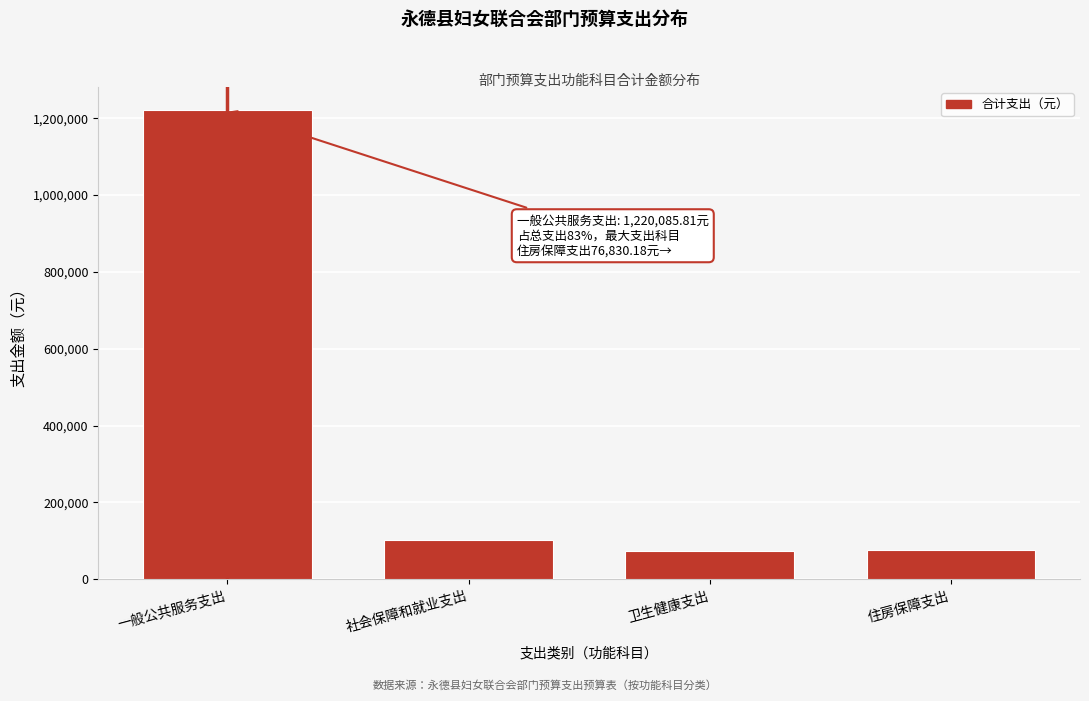

Which has a higher value, 一般公共服务支出 or 住房保障支出?

一般公共服务支出